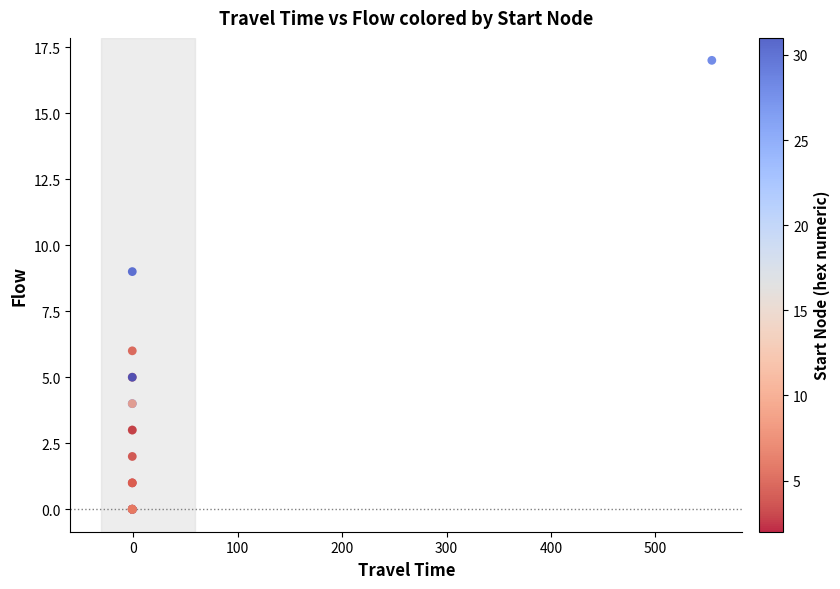

What Y value in the scatter plot is closest to 8?

9